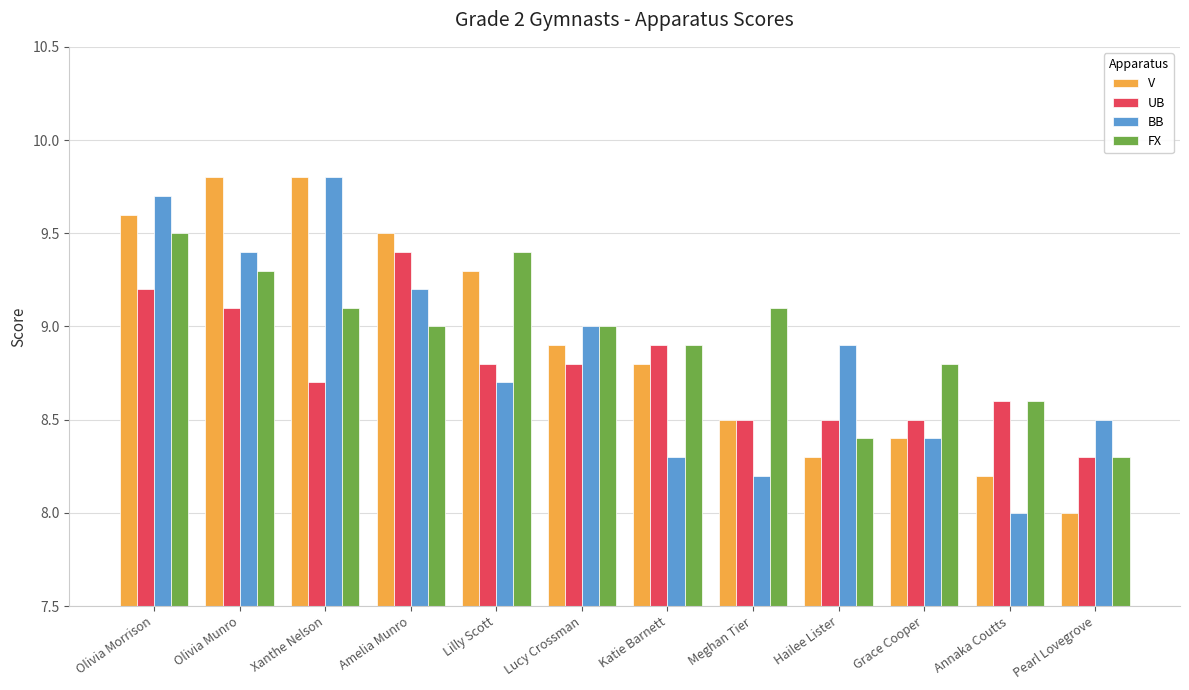

What is the difference between the highest and lowest values at Lilly Scott?

0.7